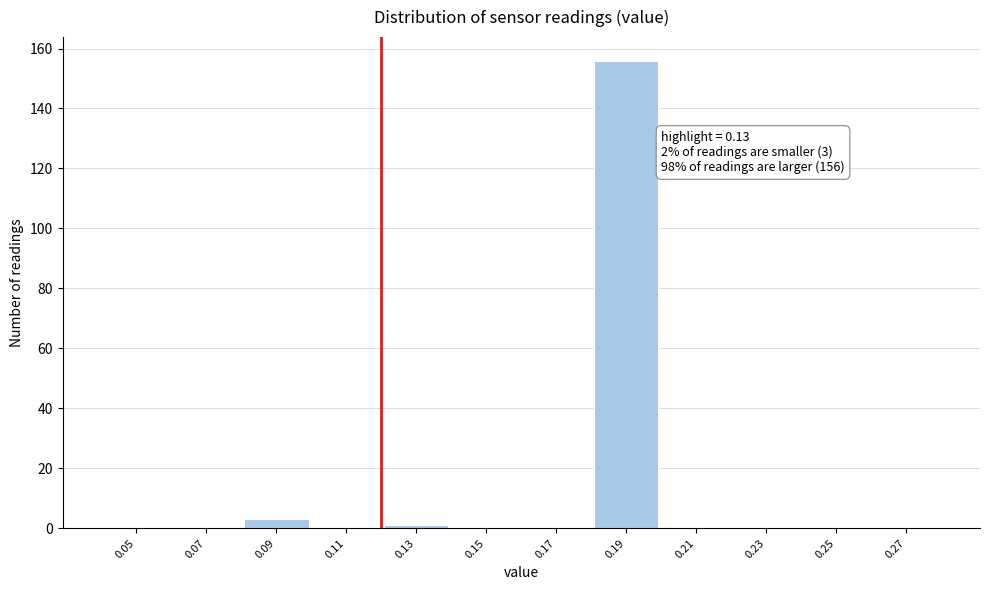

Reading left to right, what are all the values shown in this chart?

0.05=0	0.07=0	0.09=3	0.11=0	0.13=1	0.15=0	0.17=0	0.19=156	0.21=0	0.23=0	0.25=0	0.27=0